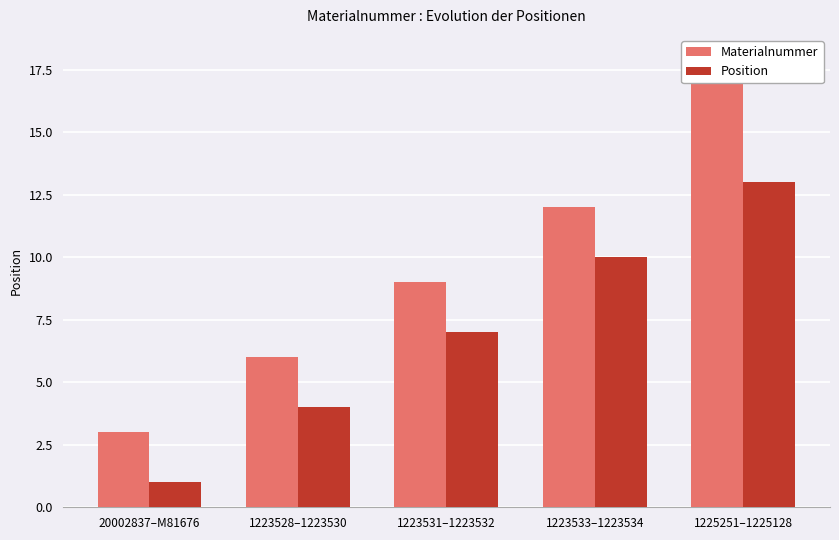

What is the smallest value displayed?

1